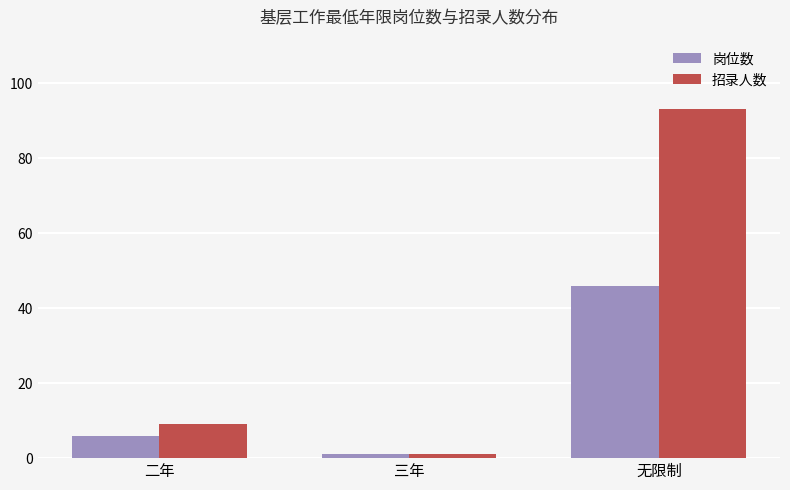

Count the number of categories in the chart.

3